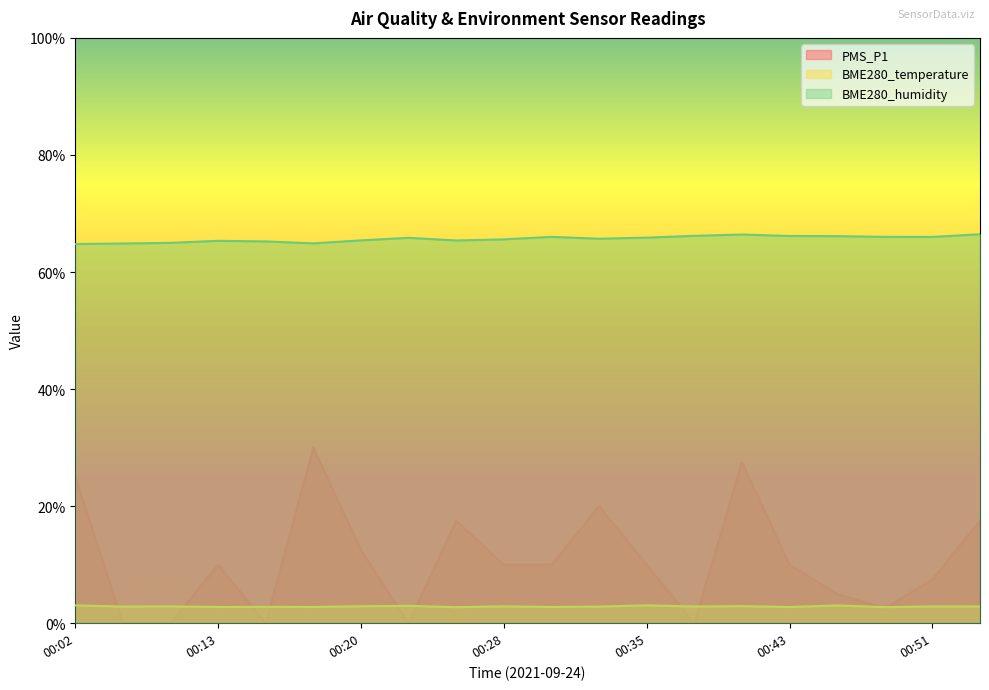

Which series has the largest range (max minus min)?

PMS_P1